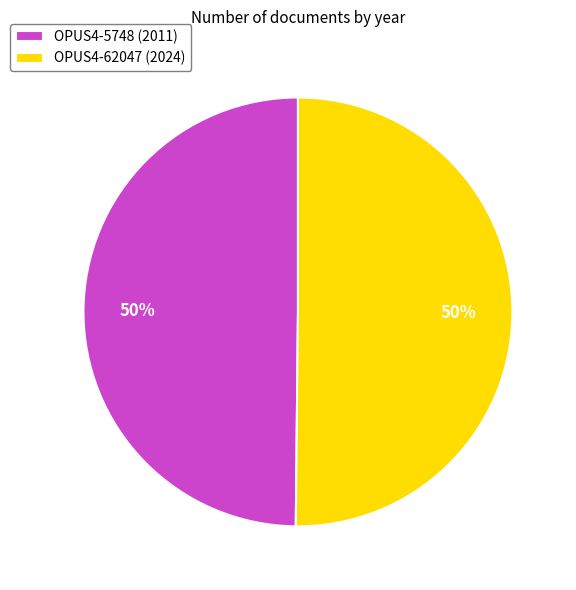

To the nearest percent, what is the combined percentage of OPUS4-5748 (2011) and OPUS4-62047 (2024)?

100%